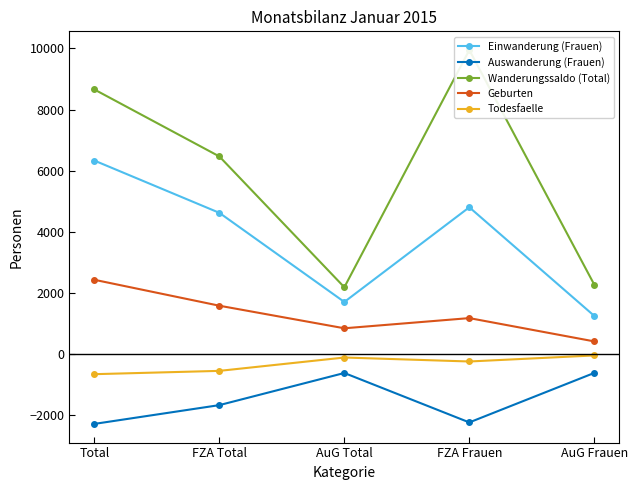

Between AuG Frauen and AuG Total, which is larger?

AuG Total